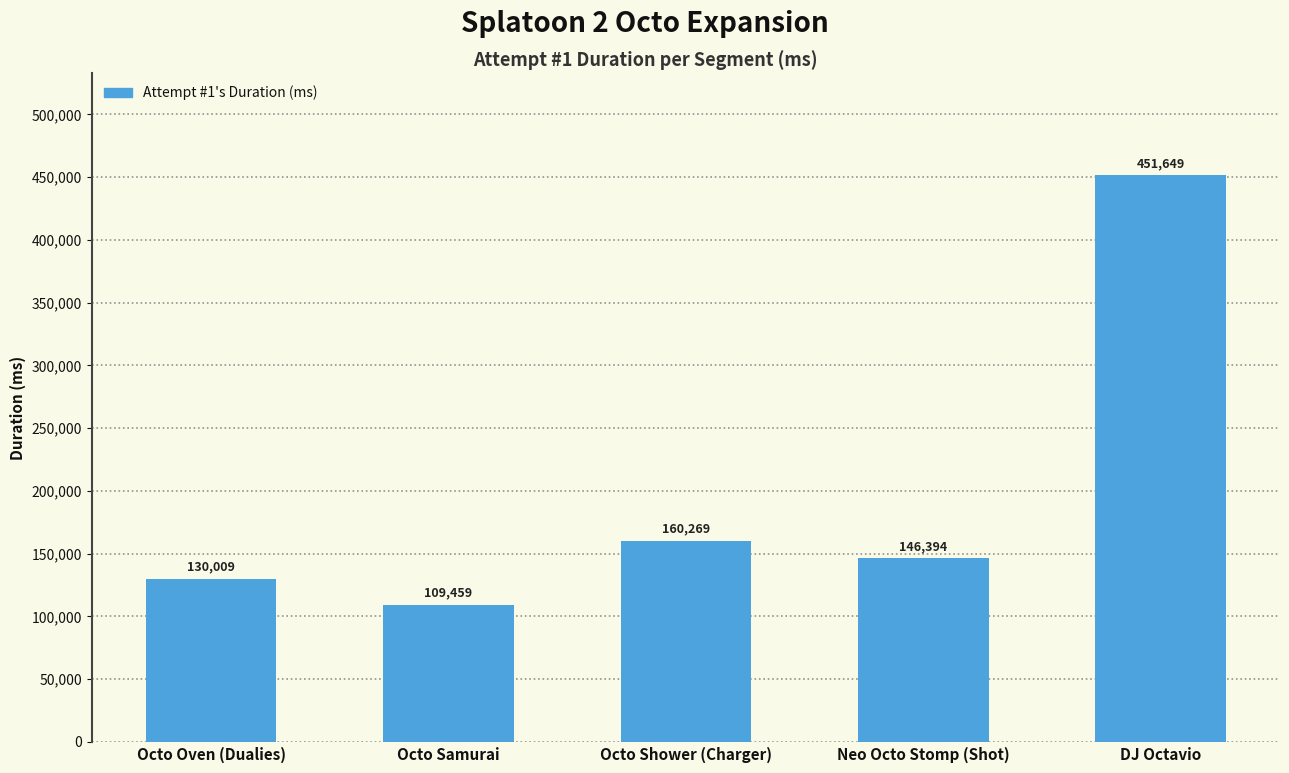

Reading left to right, extract all data points from this chart.

130009	109459	160269	146394	451649